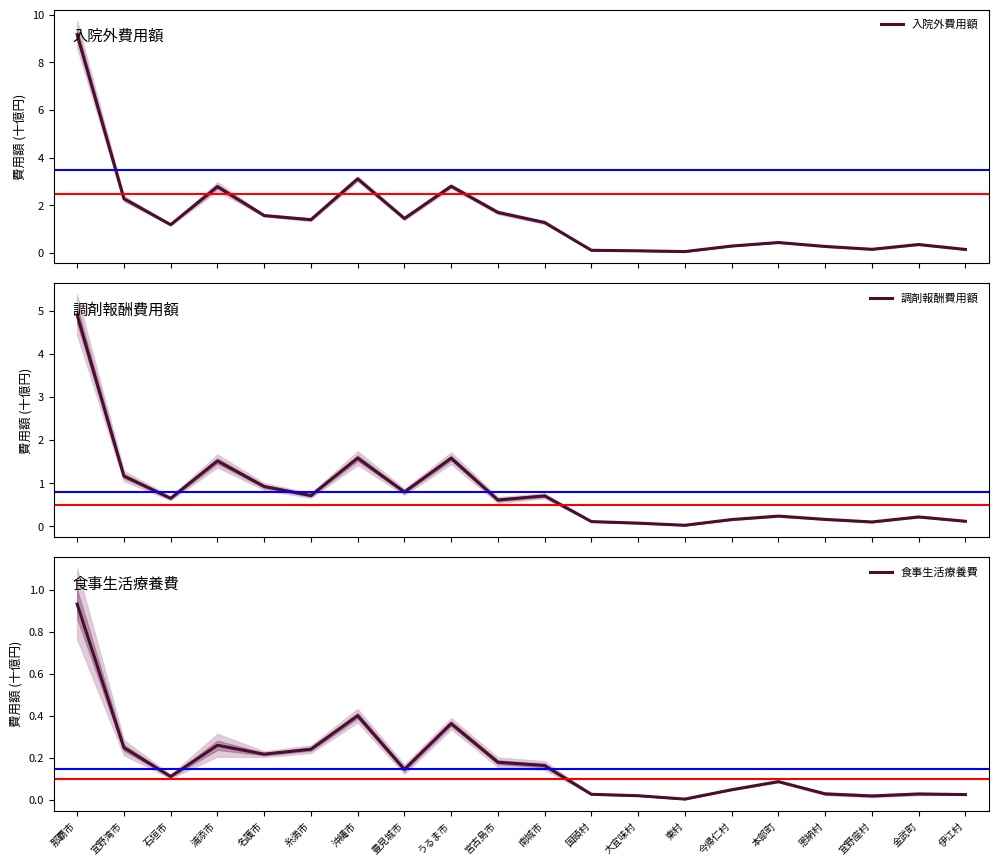

What is the greatest value displayed?

9.2